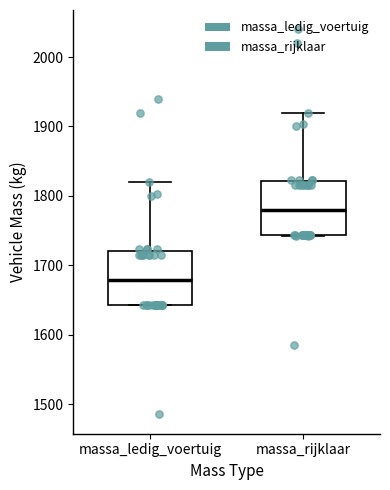

Reading left to right, read every box against the y-axis: the position of its median line, the range the box covers, and the ends of its whiskers. The values are not printed on the chart, so give them approximately, as read against the axis.

massa_ledig_voertuig: median 1680, box 1640 to 1720, whiskers 1640 to 1820
massa_rijklaar: median 1780, box 1740 to 1820, whiskers 1740 to 1920